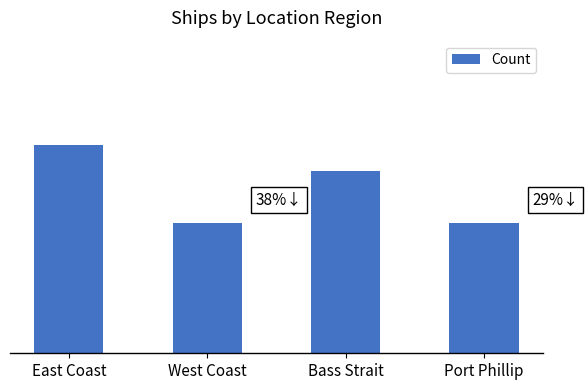

List the labels in order of value, smallest first.

West Coast, Port Phillip, Bass Strait, East Coast